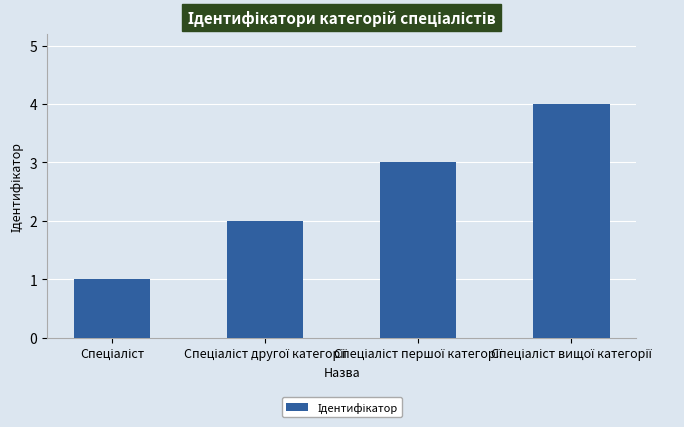

What is the sum of all values?

10